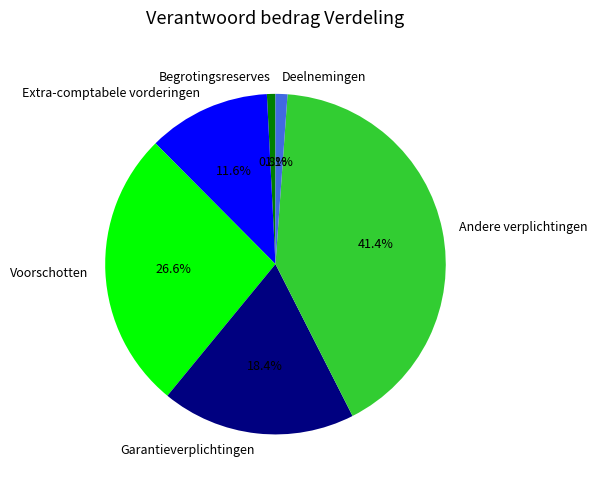

True or false: Begrotingsreserves accounts for 8% of the total.

False